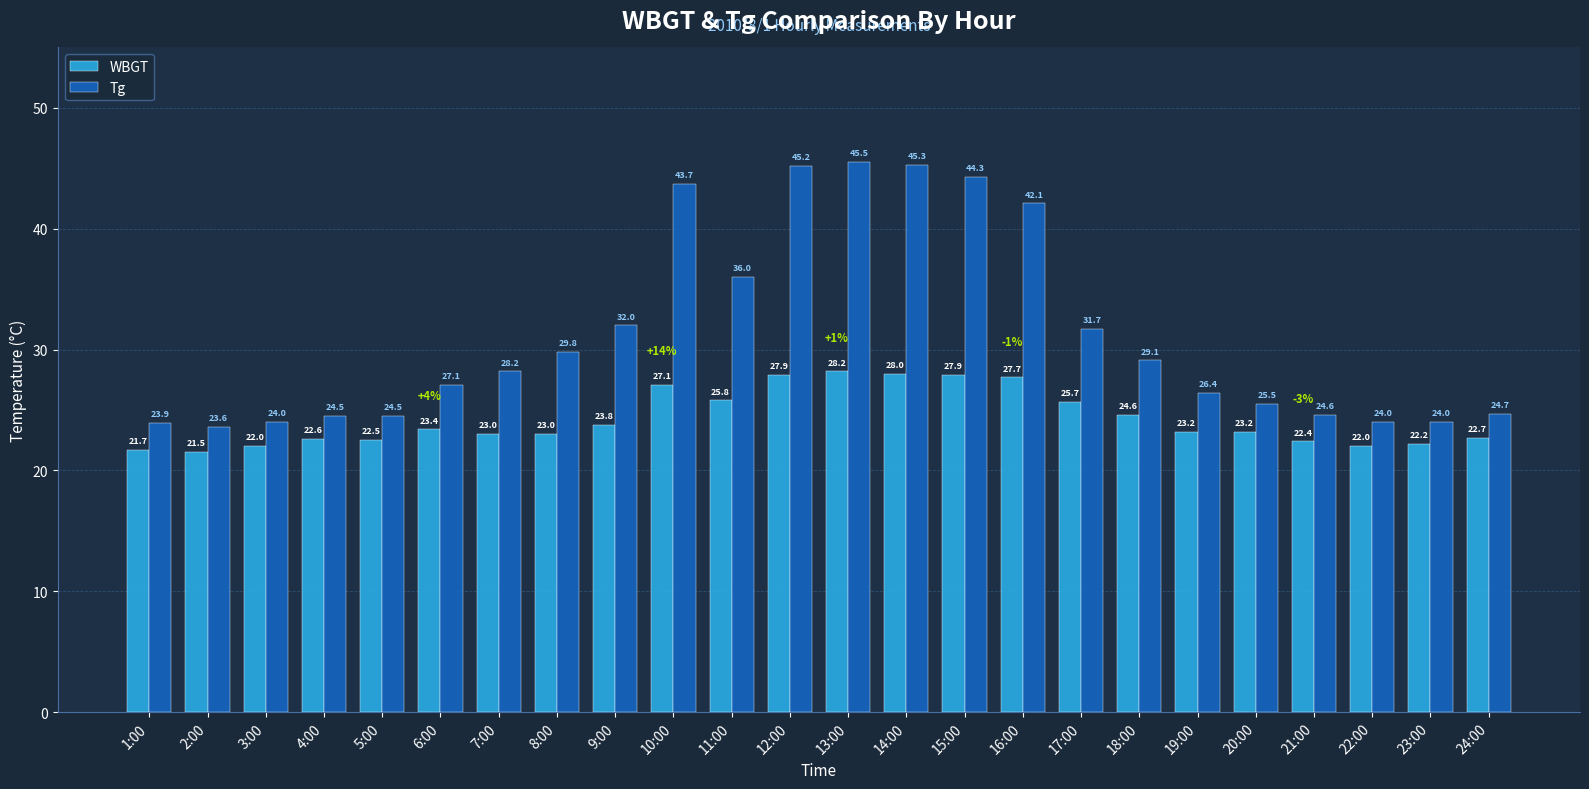

Rank the series by their maximum value, from highest to lowest.

Tg, WBGT